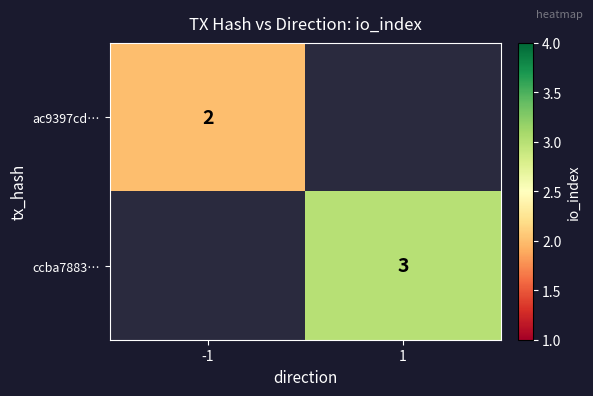

Which has a higher value, 1 or -1?

-1